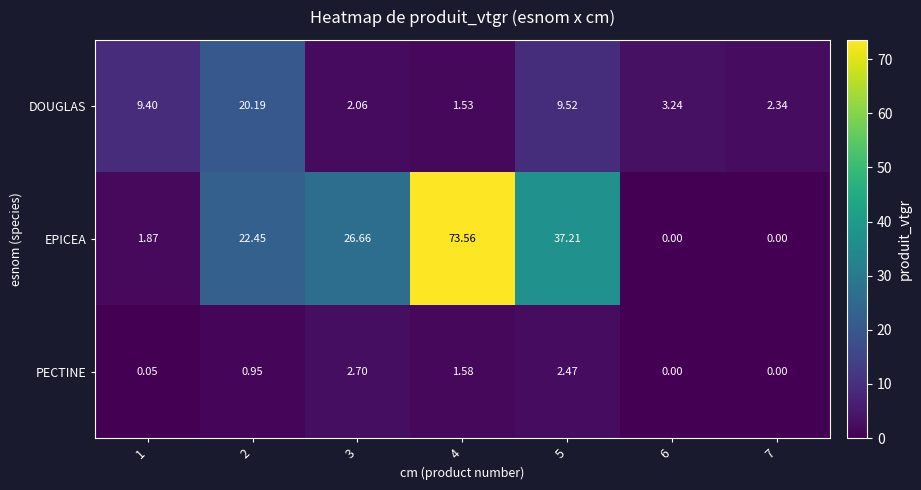

Which series has the largest range (max minus min)?

EPICEA